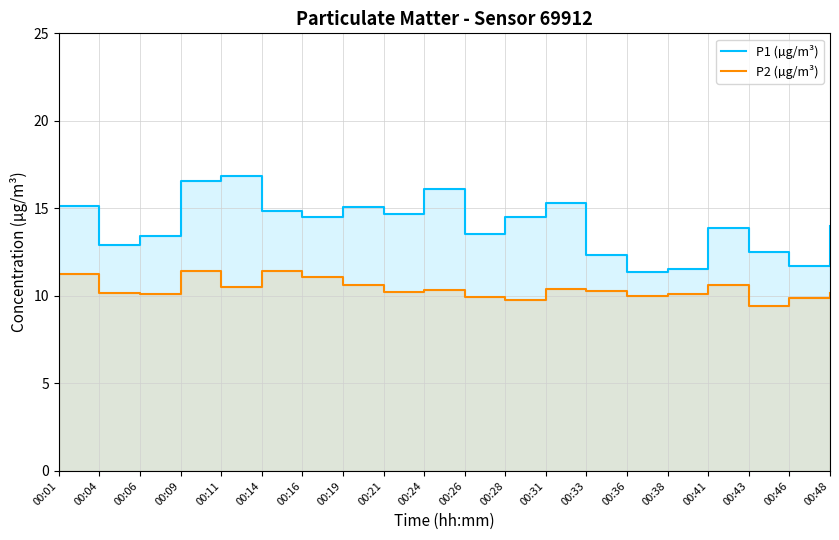

What is the maximum value for P2 (µg/m³)?

11.4